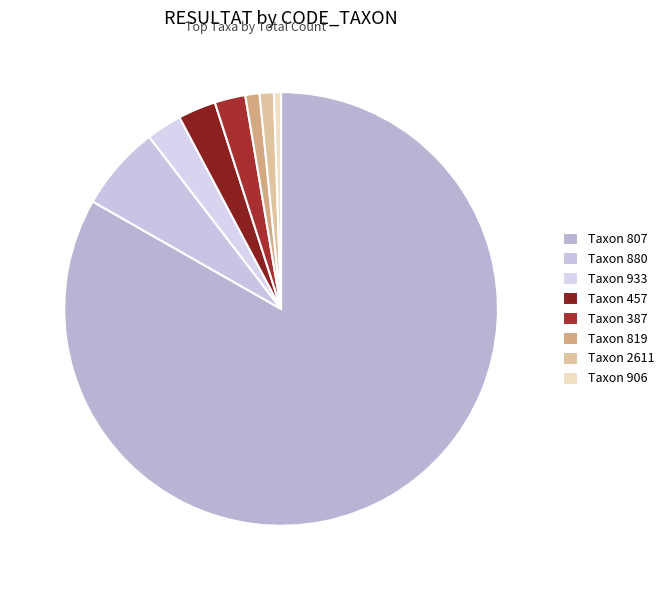

Which category has the smallest portion of the pie?

Taxon 906